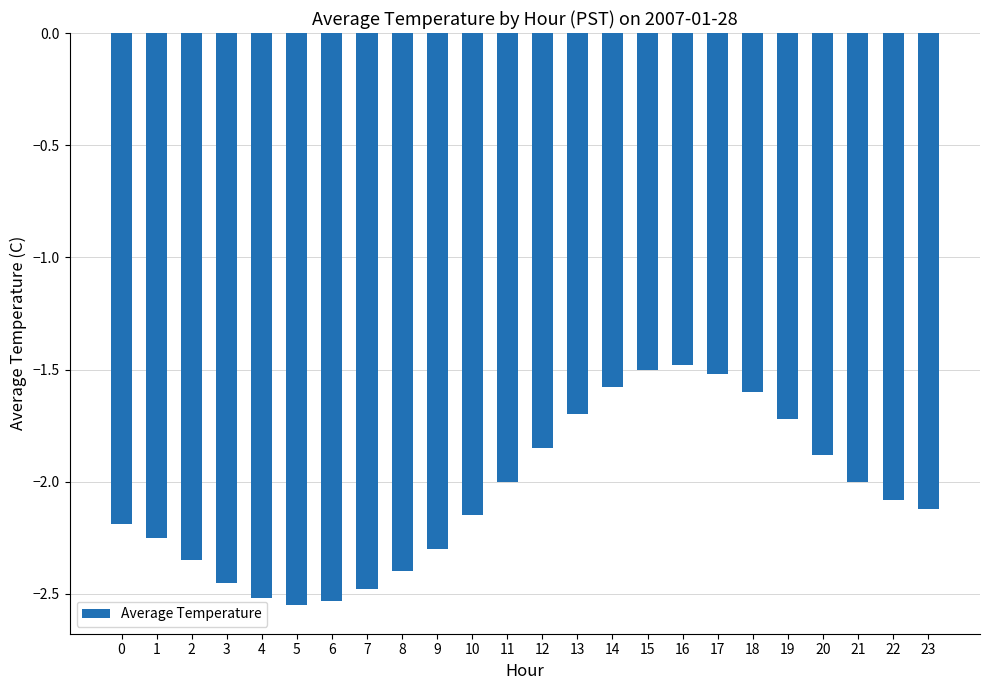

What is the greatest value displayed?

-1.5